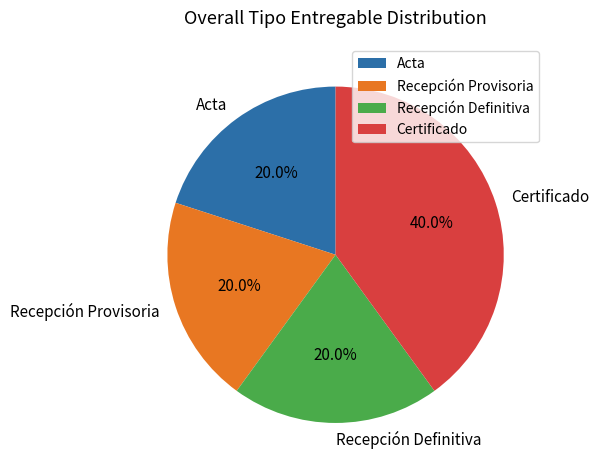

What is the ratio of the value at Certificado to the value at Recepción Definitiva?

2.0